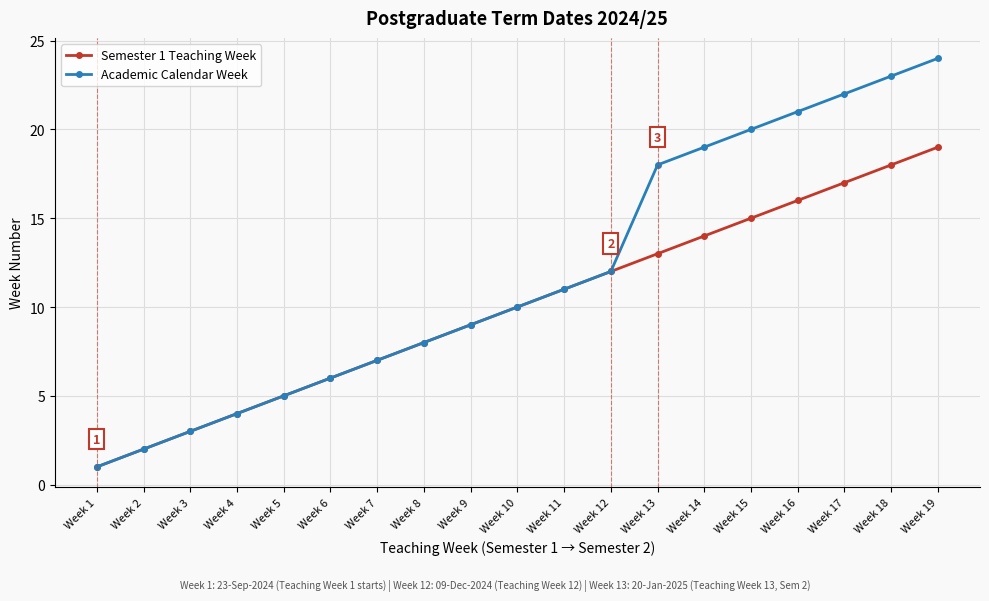

What is the difference between the maximum and second lowest values in the Semester 1 Teaching Week series?

17